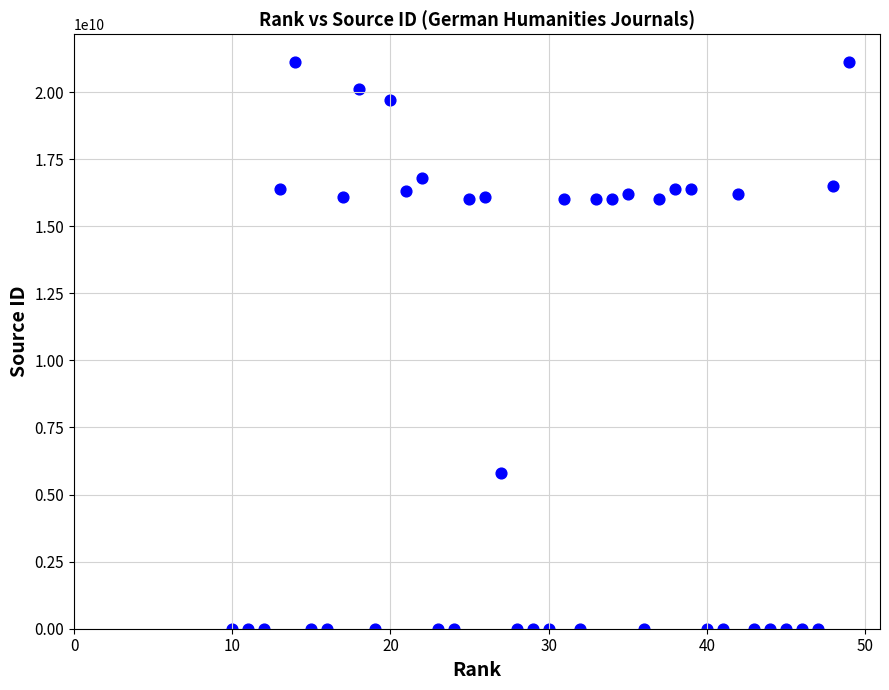

What Y value in the scatter plot is closest to 10550144395?

5800207871